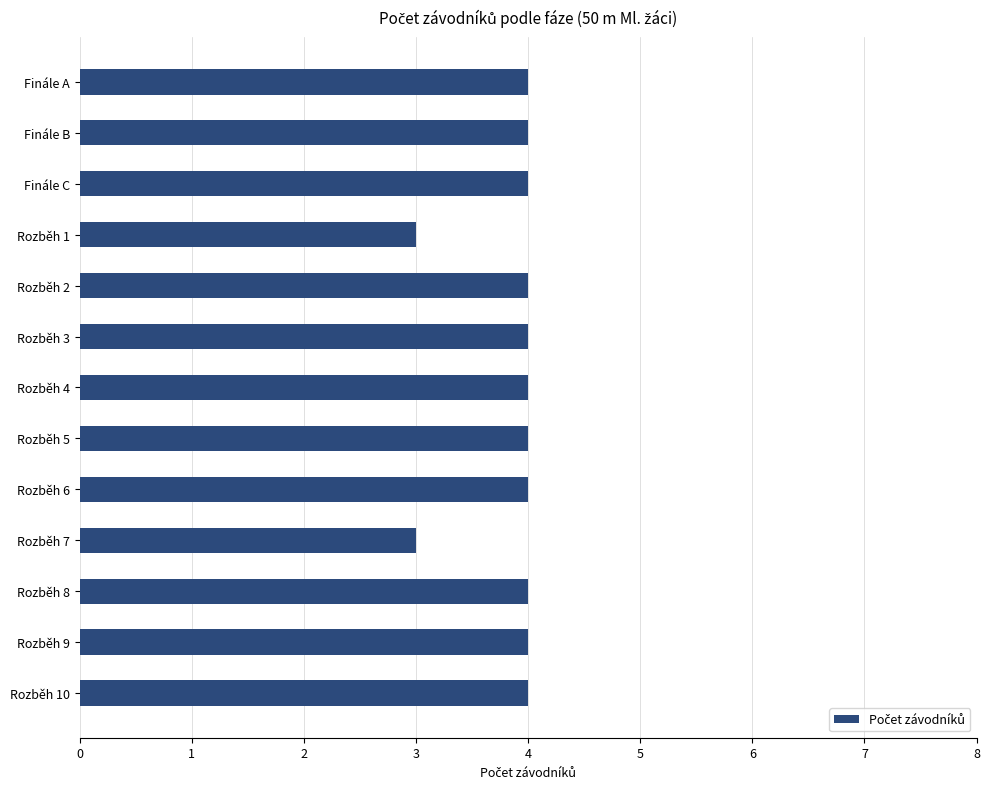

How many bars are there in total?

13